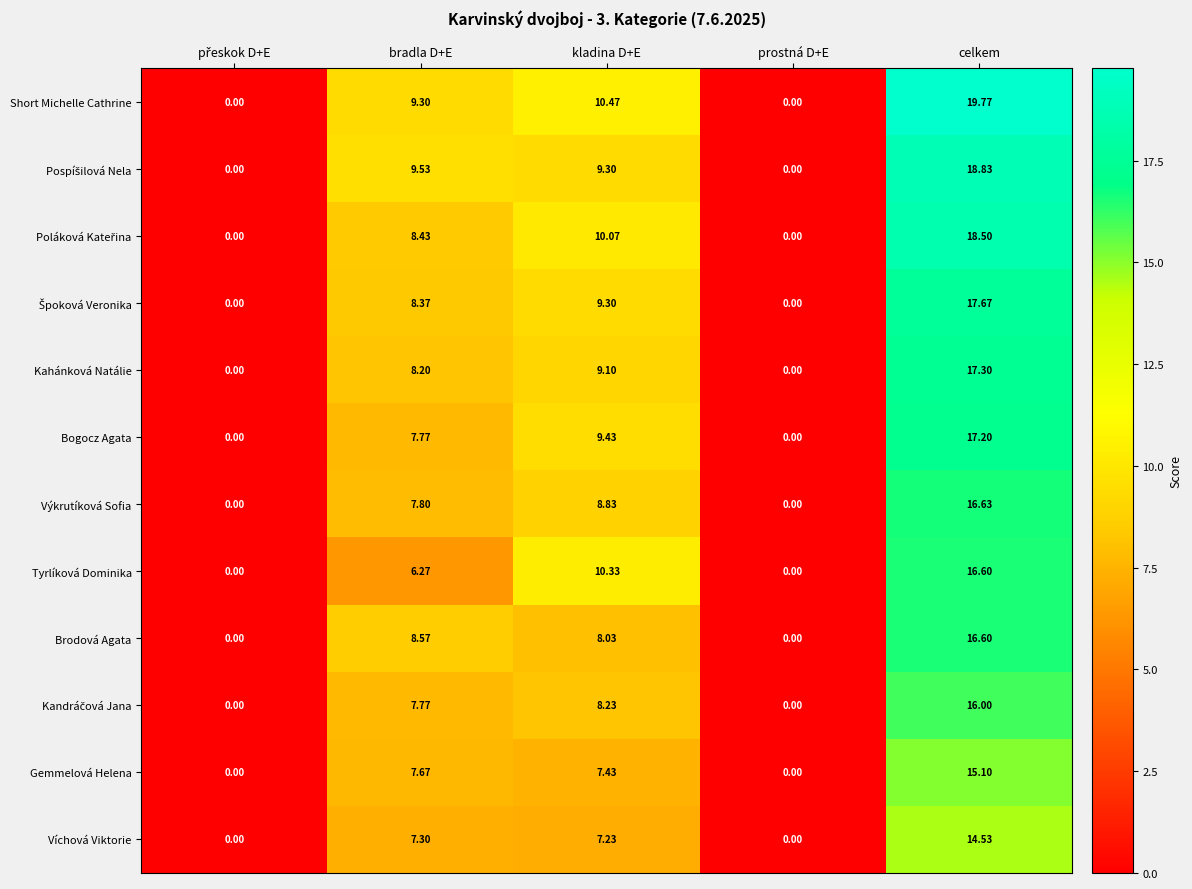

Between bradla D+E and kladina D+E, which series saw the biggest shift?

Tyrlíková Dominika